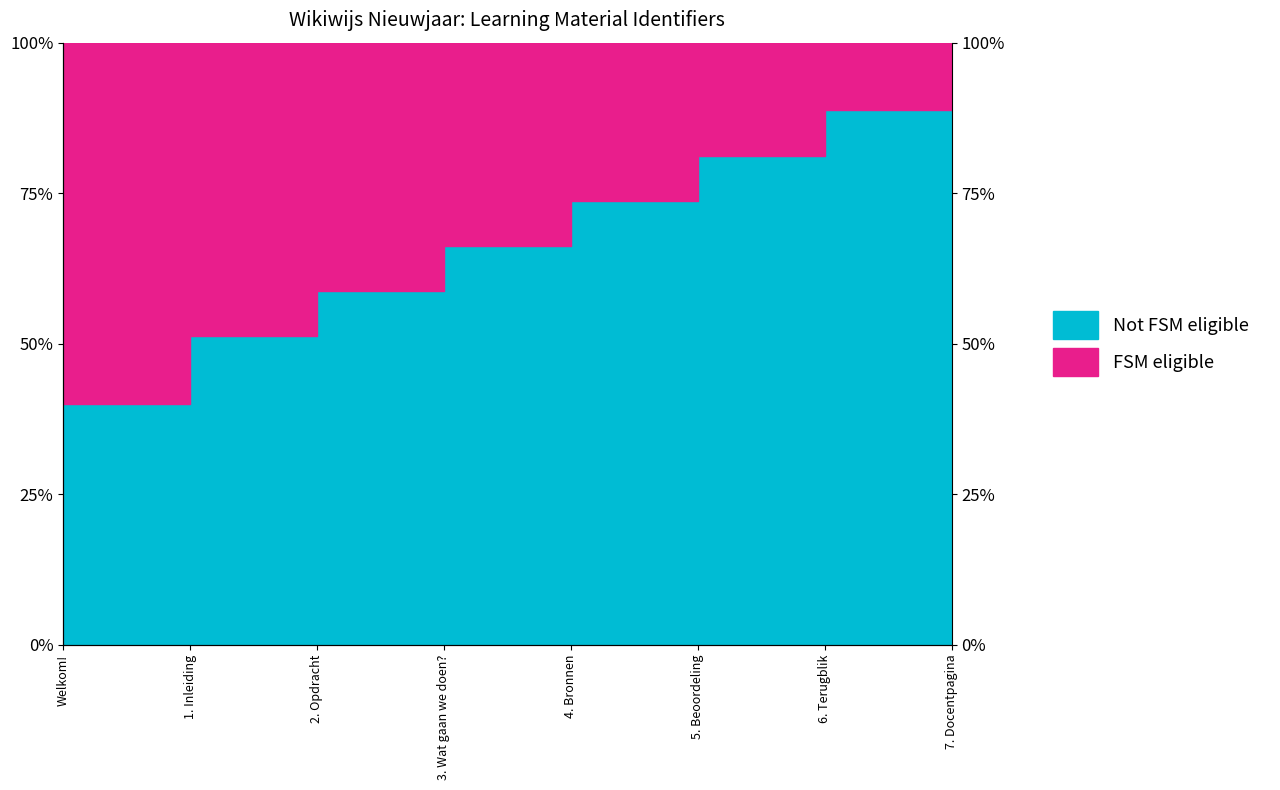

How many lines are shown in the chart?

1